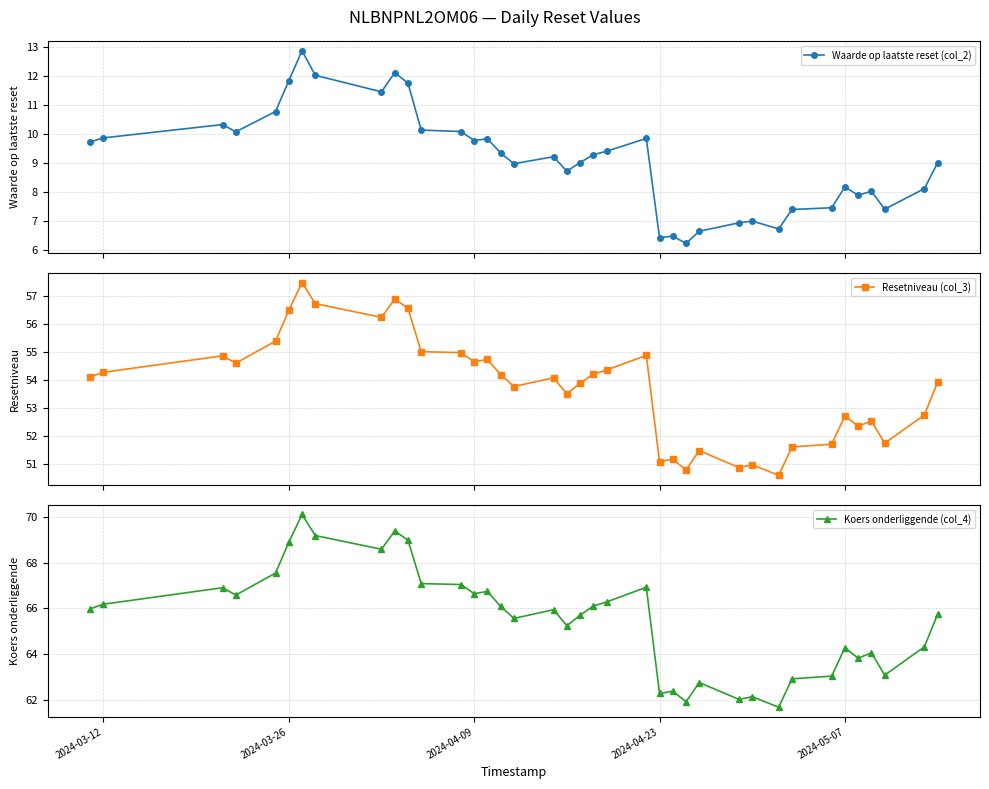

What is the value of the Waarde op laatste reset (col_2) point at the 29th from the left?

7.0